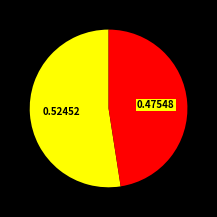

Is there a majority slice in this chart?

Yes